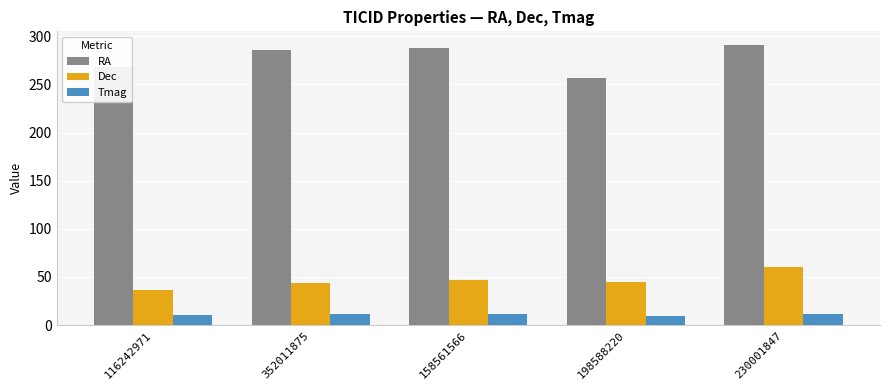

Rank the series at 230001847 from lowest to highest value.

Tmag, Dec, RA